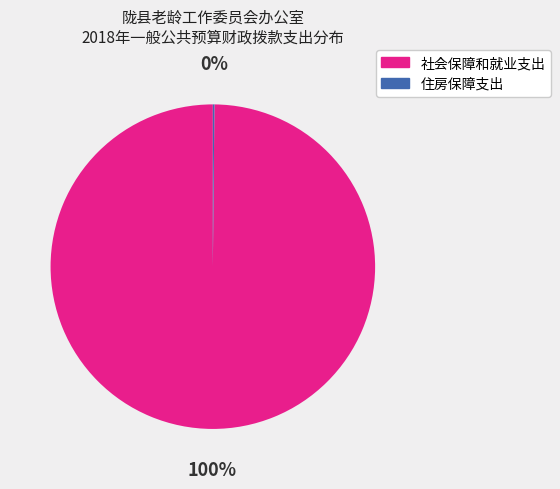

The 社会保障和就业支出 slice represents 100% of the pie. True or false?

True